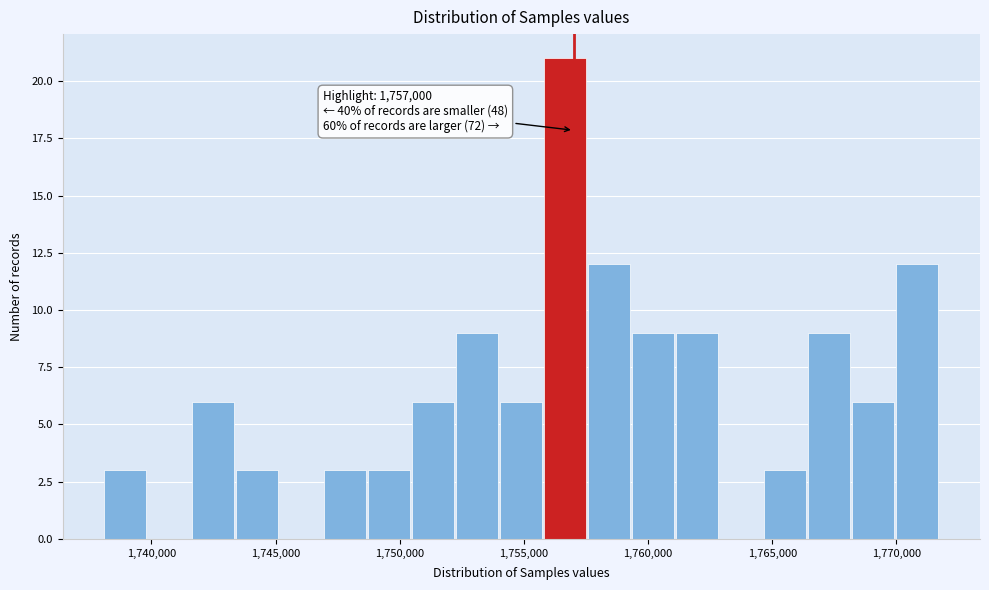

Around what value on the x-axis is the tallest bar? Give the approximate position of its centre, as read against the axis.

1756500